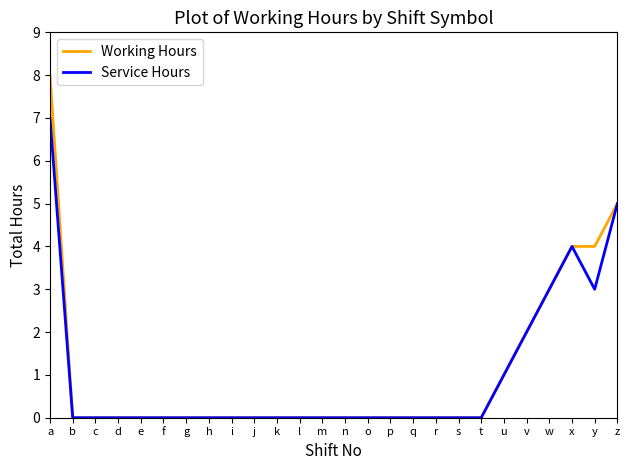

At which category is the sum across all series the highest?

a